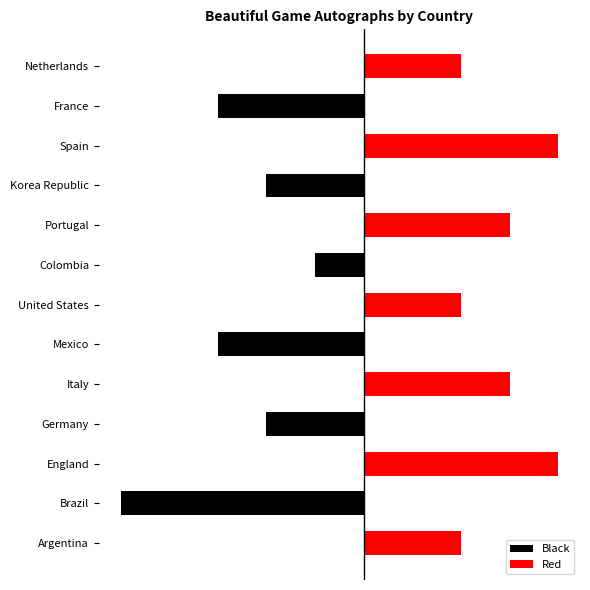

The value of Red at United States is 2. True or false?

True